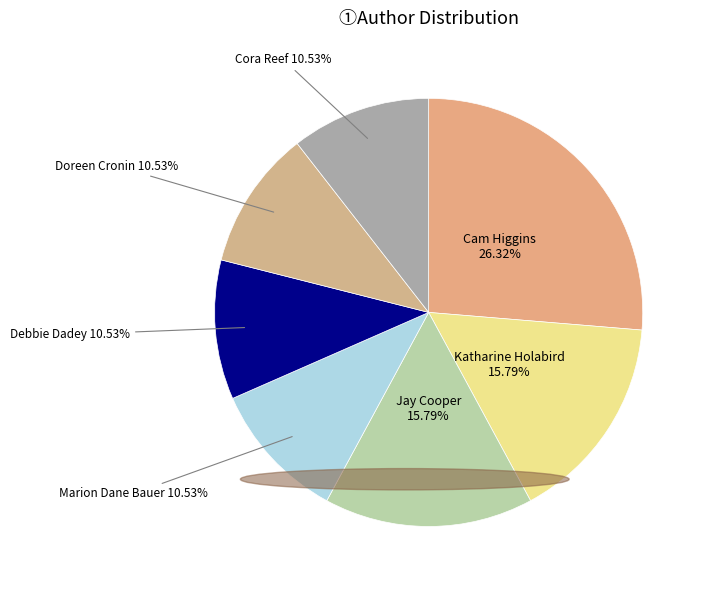

To the nearest percent, what is the average slice percentage?

14%